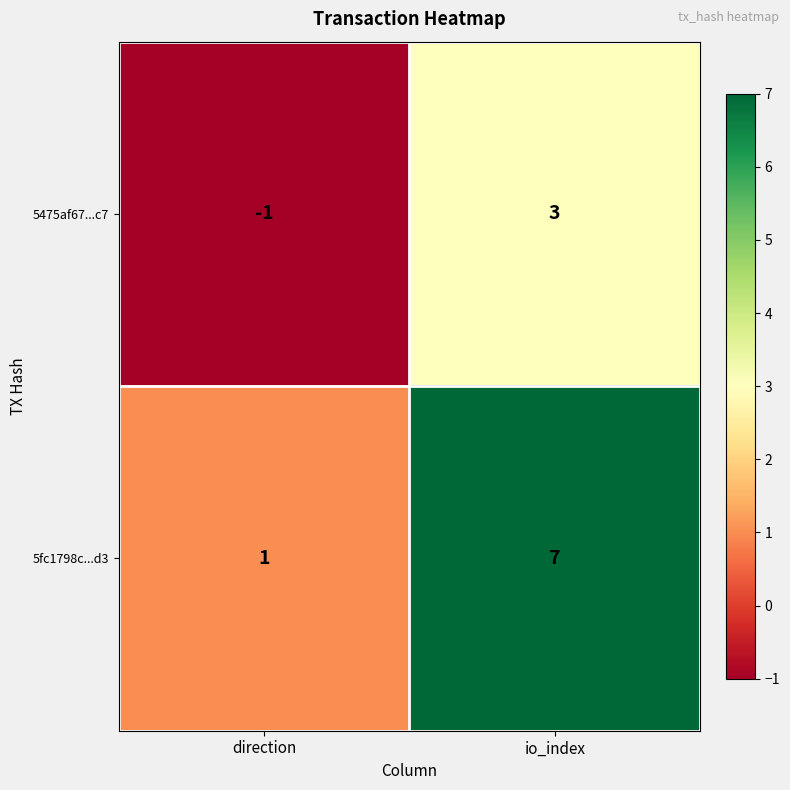

Rank the series at direction from lowest to highest value.

5475af67...c7, 5fc1798c...d3